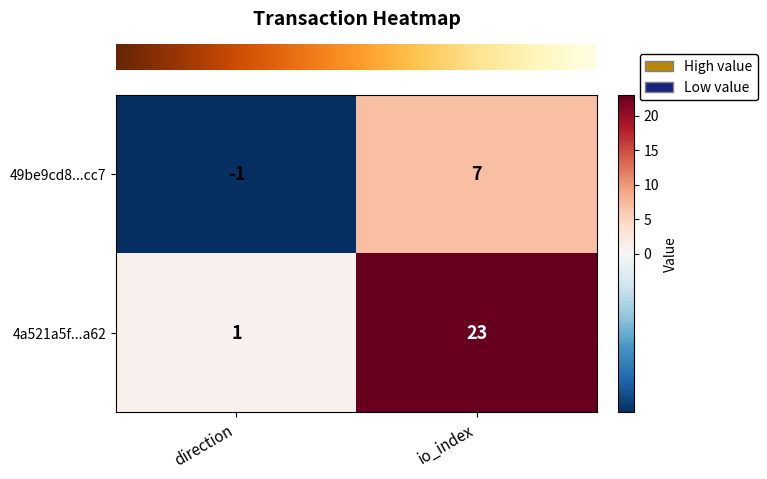

Read the 4a521a5f...a62 value at io_index.

23